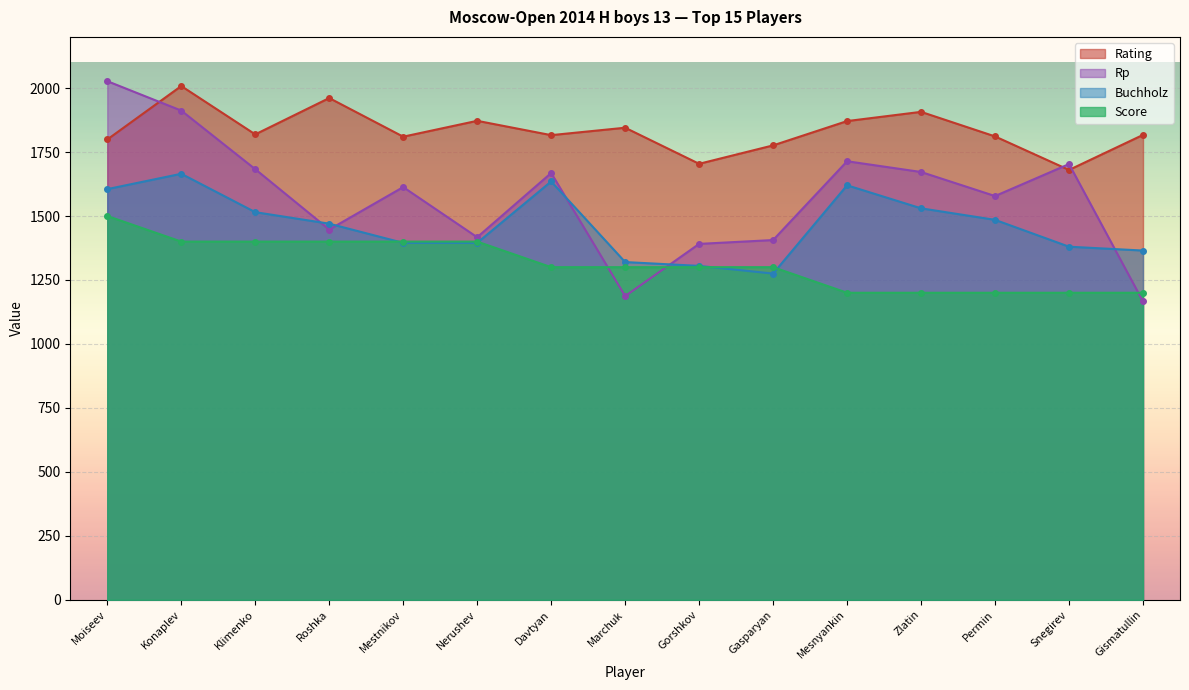

At which category does Rp reach its first local peak?

Mestnikov